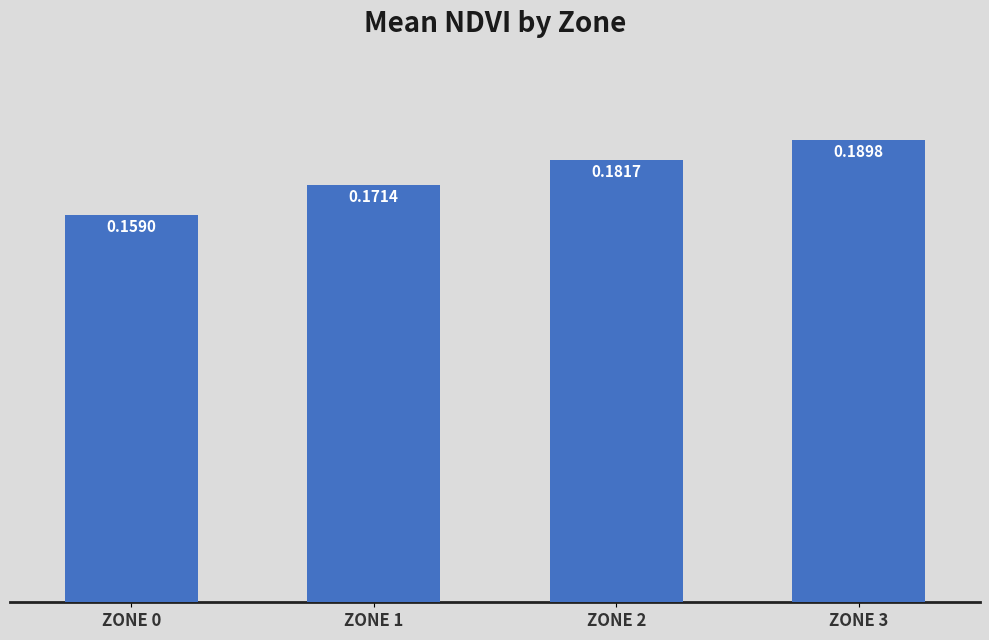

Rank the categories by value from highest to lowest.

ZONE 3, ZONE 2, ZONE 1, ZONE 0